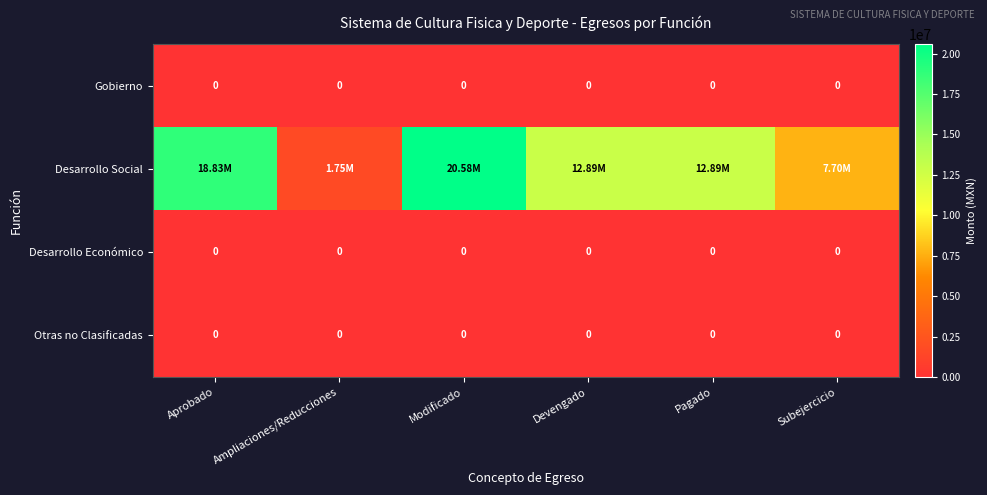

At how many categories does at least one series exceed 3983039?

5